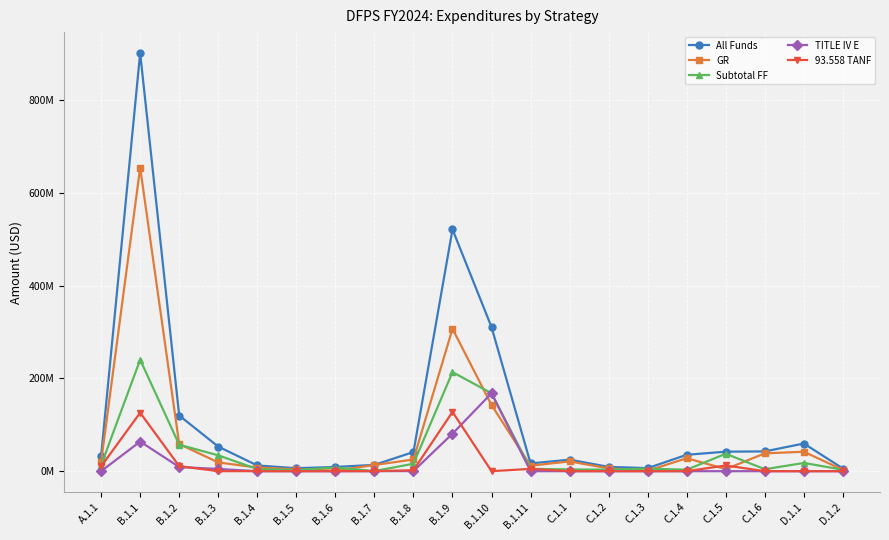

At how many categories does at least one series exceed 55662250?

5